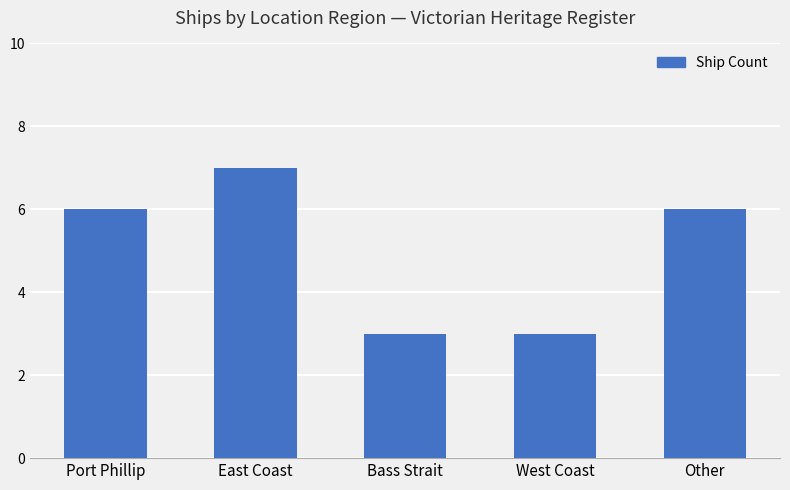

Count the values in the range 3 to 6.

4